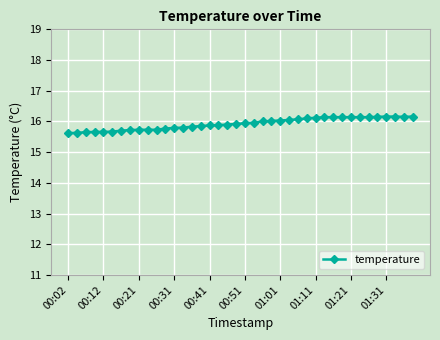

What is the value of the 14th point from the left?

15.8